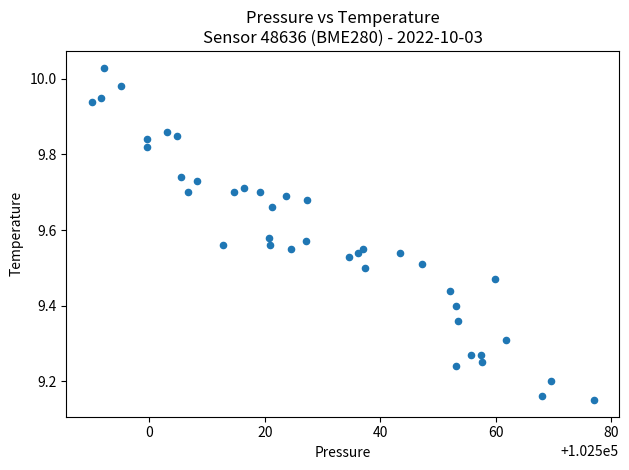

What is the range of X values (max minus min)?

87.0